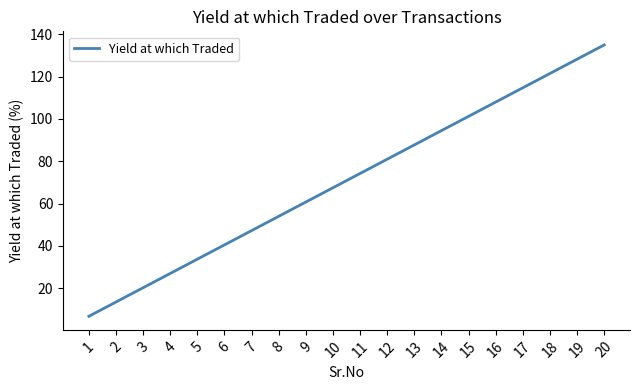

What is the difference between the second highest and minimum values?

121.5